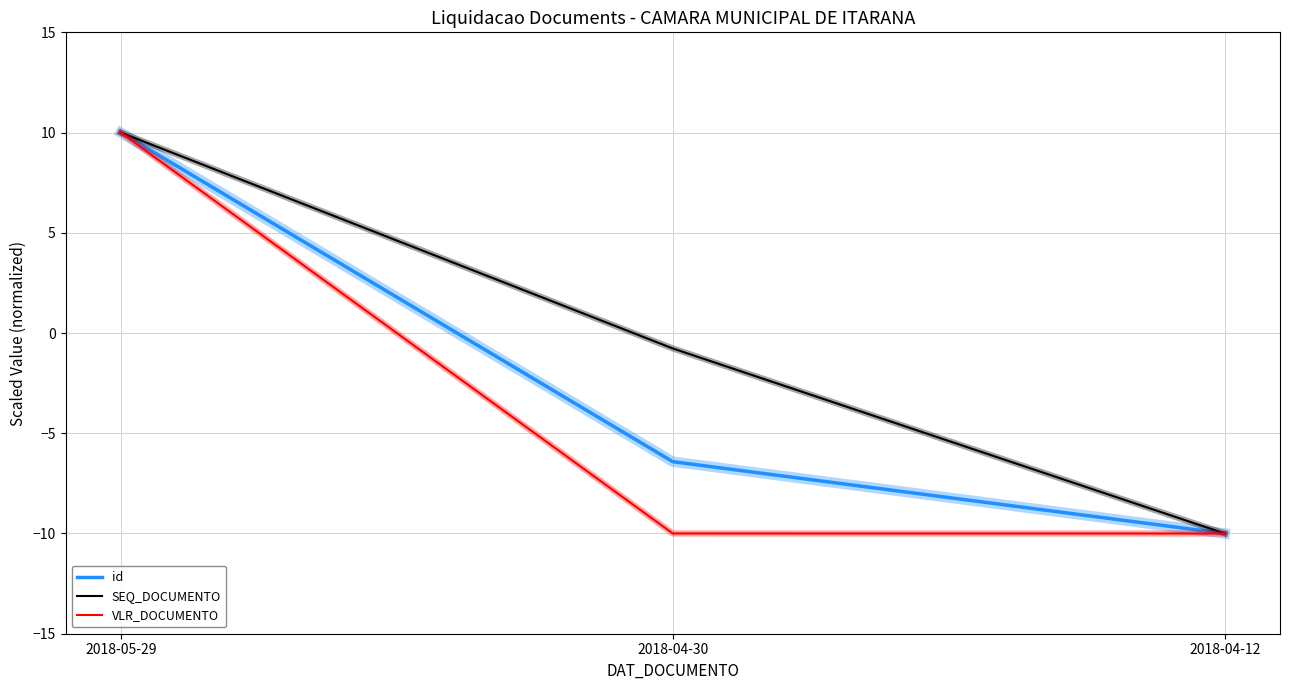

Does the chart have visible grid lines?

Yes